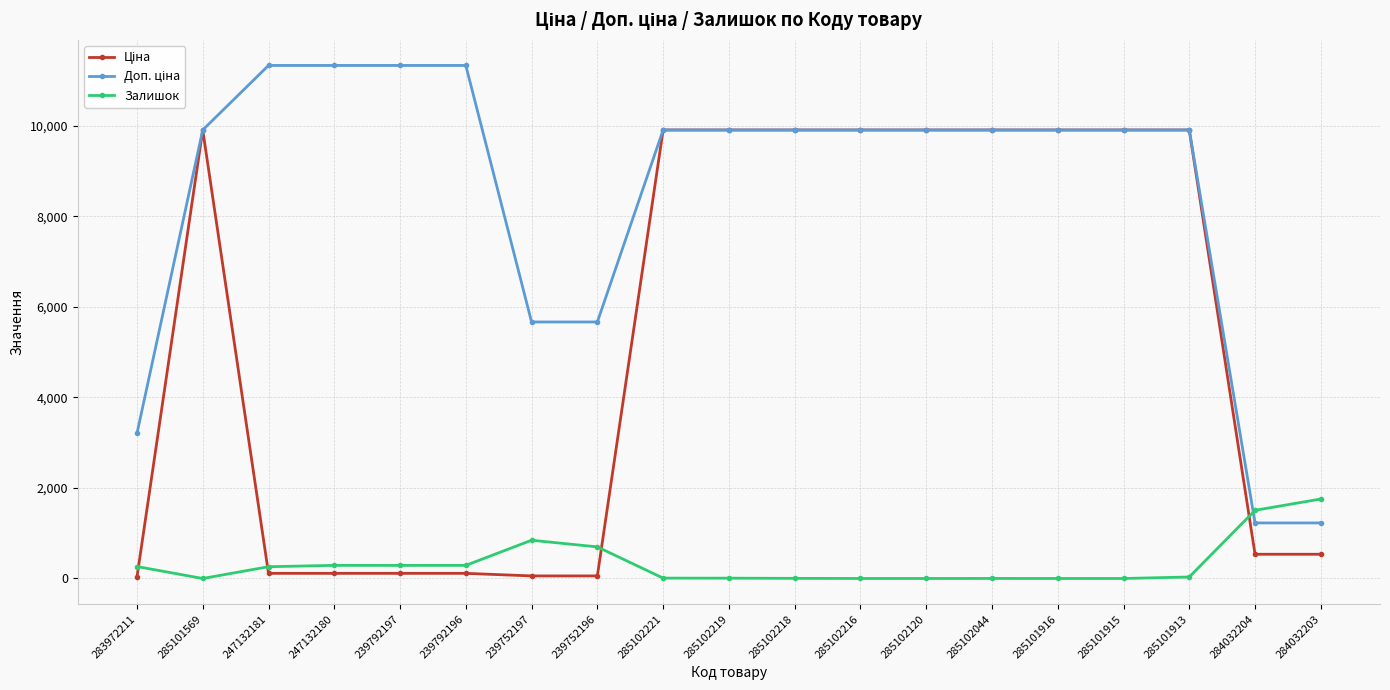

The Залишок series shows -1111.9 at 285101915. True or false?

False